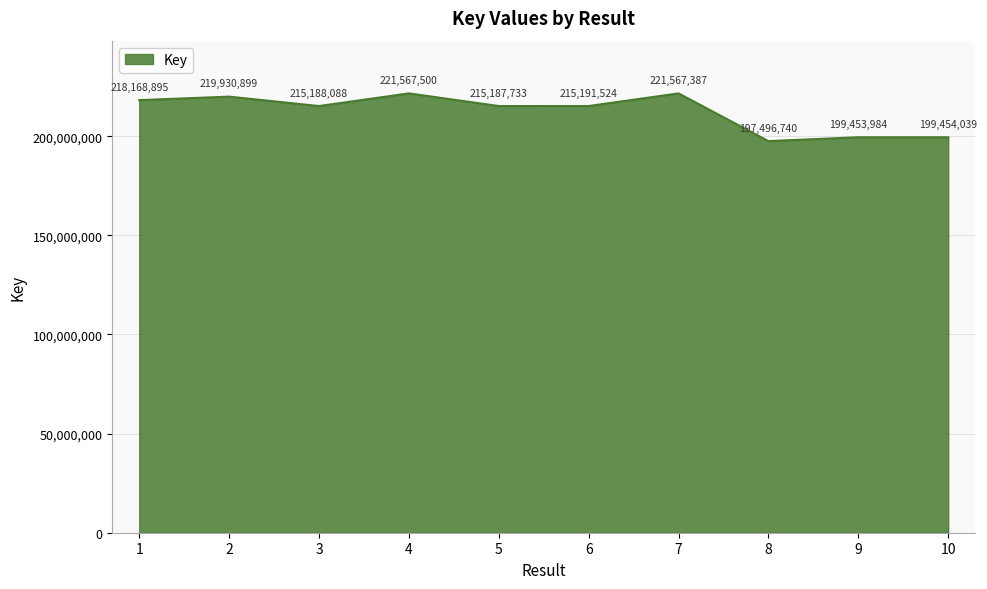

Which has a higher value, 8 or 3?

3